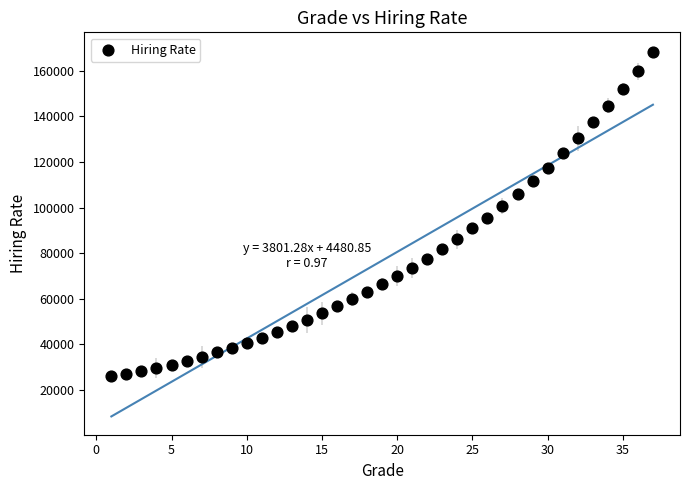

What is the range of X values (max minus min)?

36